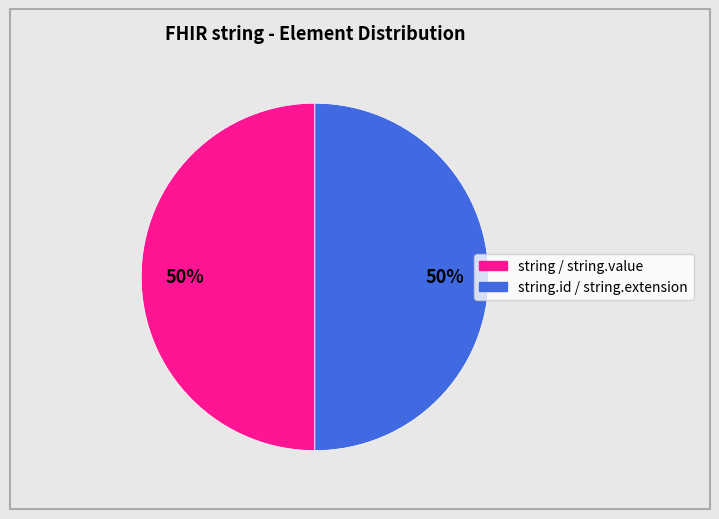

To the nearest percent, what is the average slice percentage?

50%